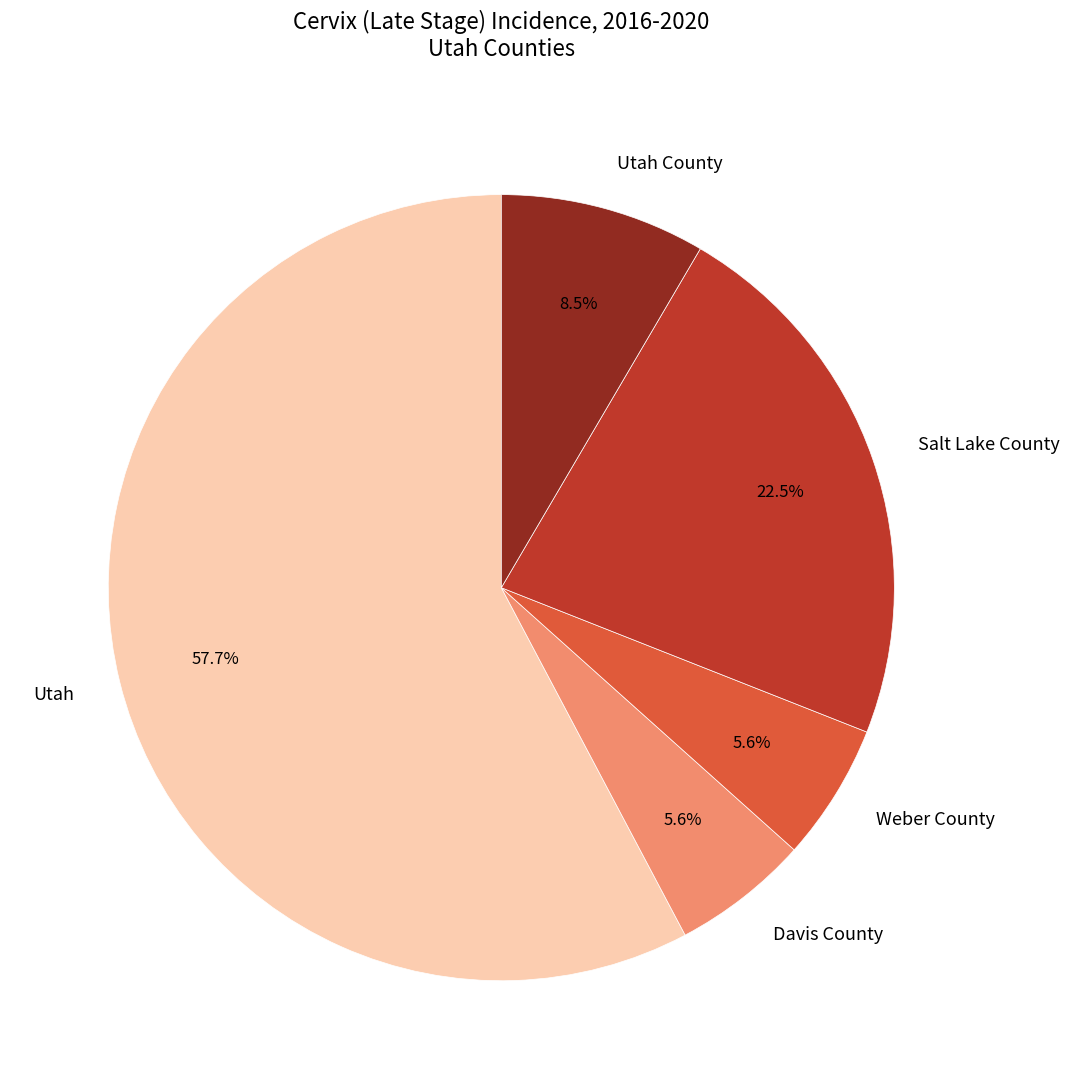

Which has a higher value, Utah County or Weber County?

Utah County